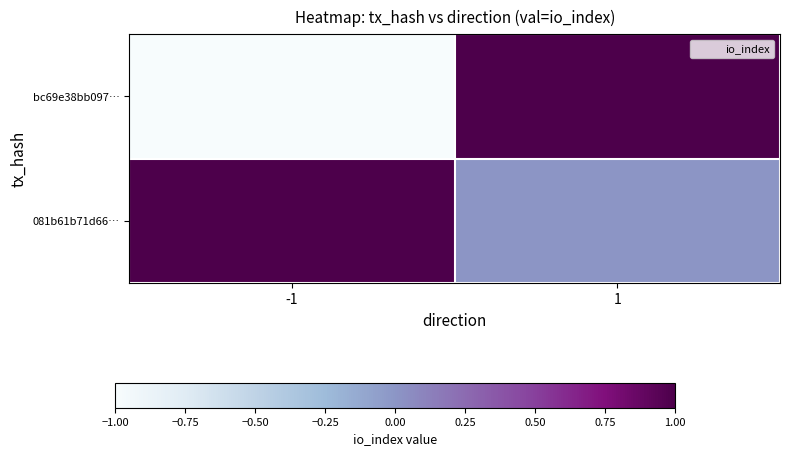

Reading left to right, what are all the values shown in this chart?

bc69e38bb097…: -1=-1	1=1
081b61b71d66…: -1=1	1=0